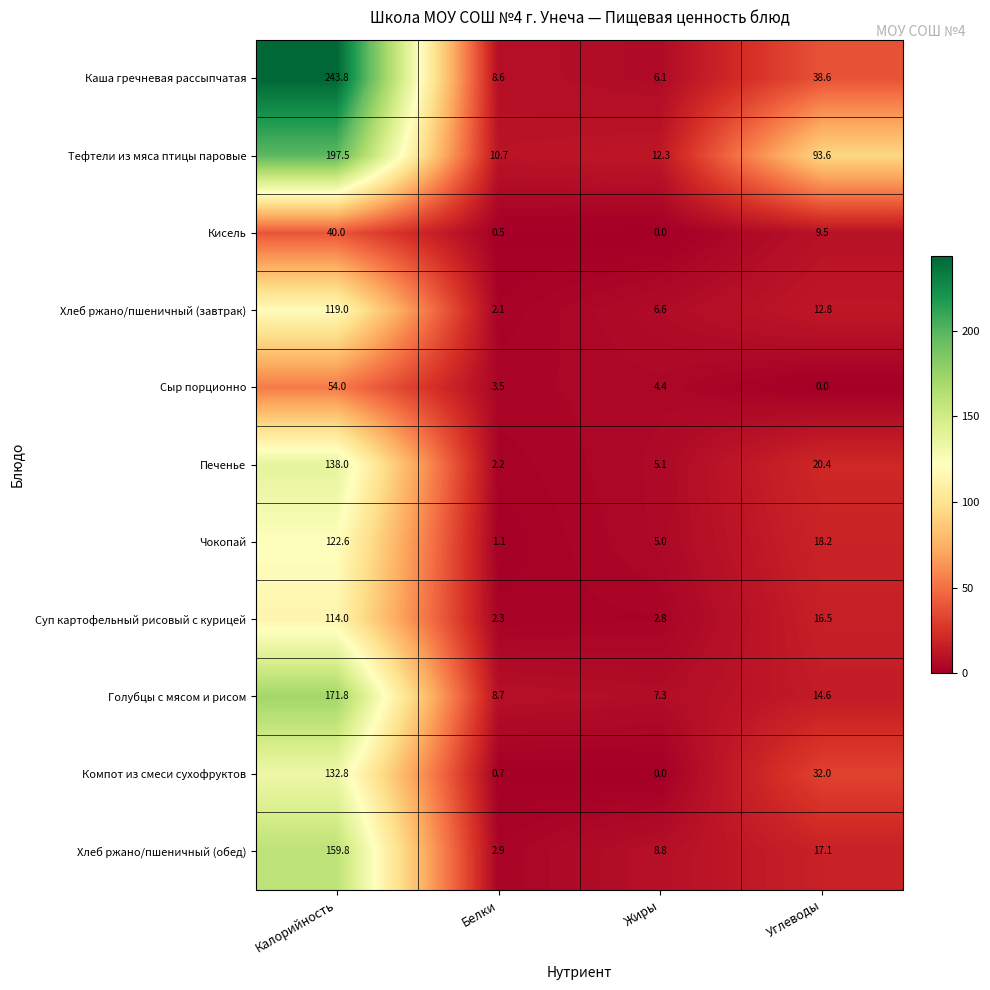

What is the sum of the Тефтели из мяса птицы паровые values at Углеводы and Калорийность?

291.1